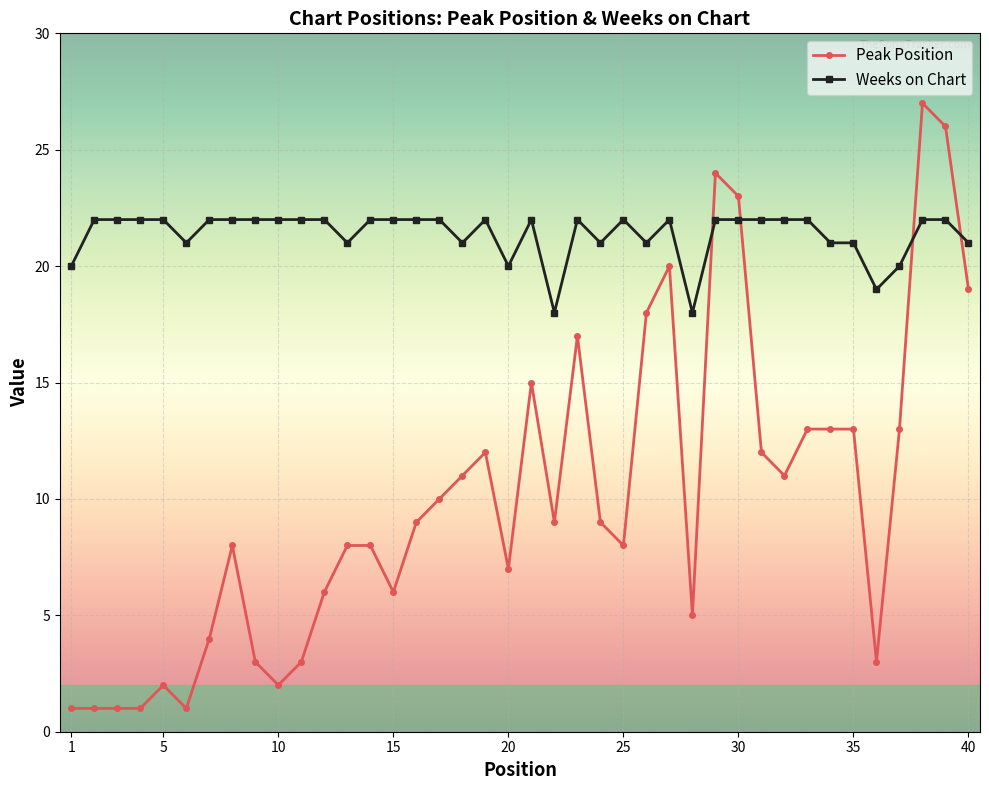

What is the difference between the maximum and minimum values in the Peak Position series?

26